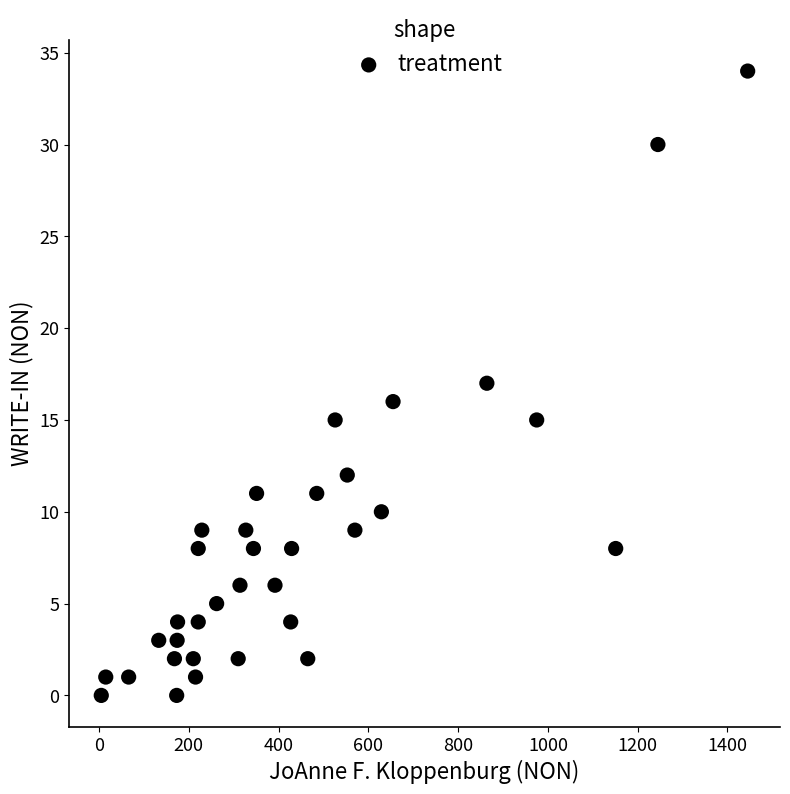

What is the range of Y values (max minus min)?

34